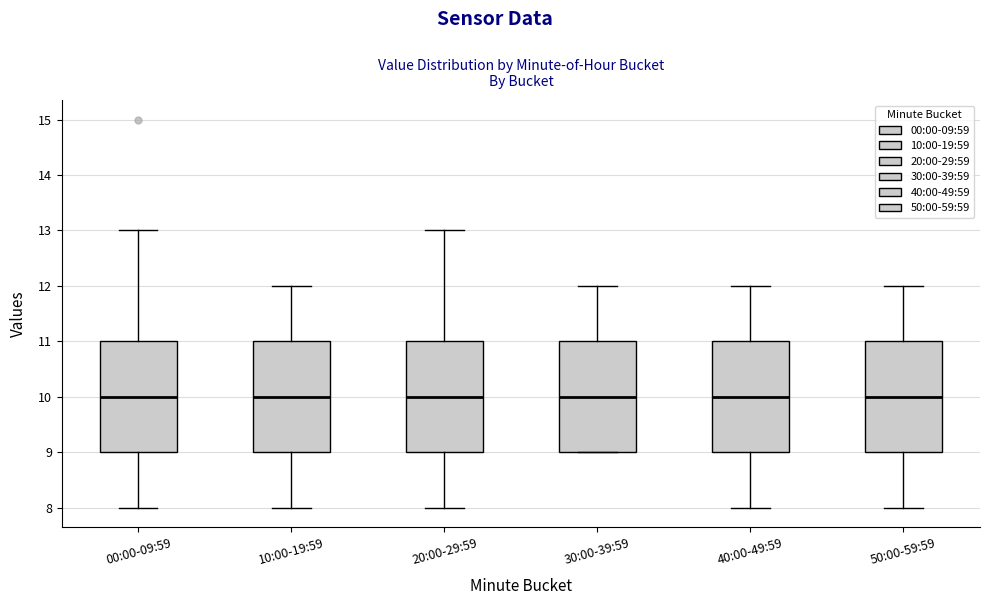

Reading left to right, transcribe this box plot: for each box, give where its median line is, the range the box spans, and where its two whiskers end, as read against the y-axis. The values are not printed on the chart, so give them approximately, as read against the axis.

00:00-09:59: median 10, box 9 to 11, whiskers 8 to 13
10:00-19:59: median 10, box 9 to 11, whiskers 8 to 12
20:00-29:59: median 10, box 9 to 11, whiskers 8 to 13
30:00-39:59: median 10, box 9 to 11, whiskers 9 to 12
40:00-49:59: median 10, box 9 to 11, whiskers 8 to 12
50:00-59:59: median 10, box 9 to 11, whiskers 8 to 12